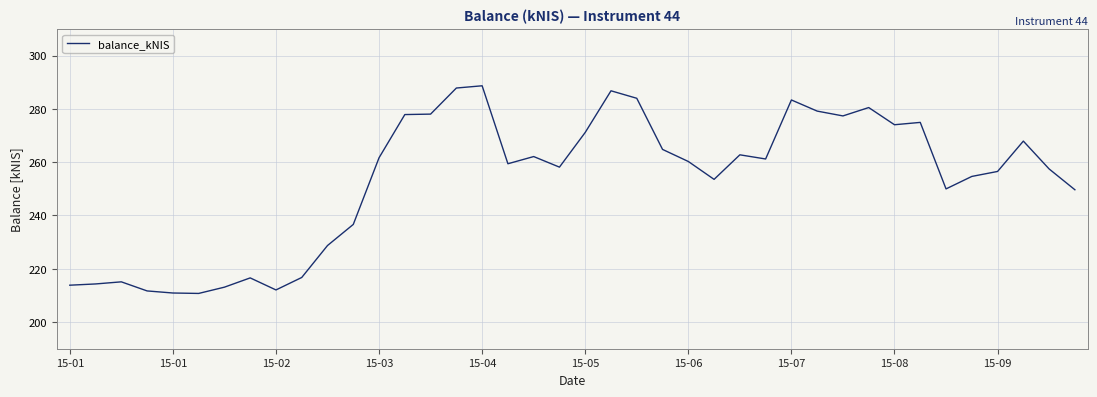

What is the greatest value displayed?

288.7